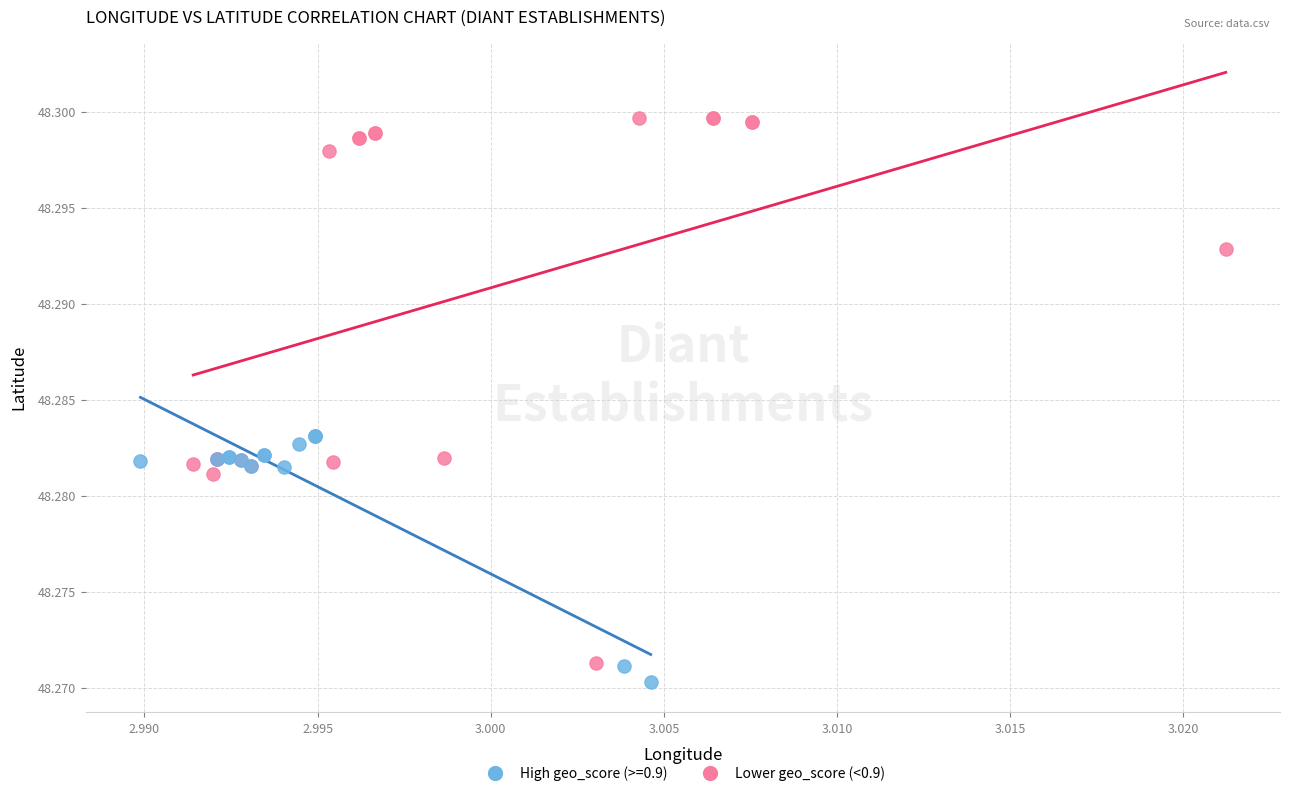

Which series has the widest spread of Y values?

High geo_score (>=0.9)